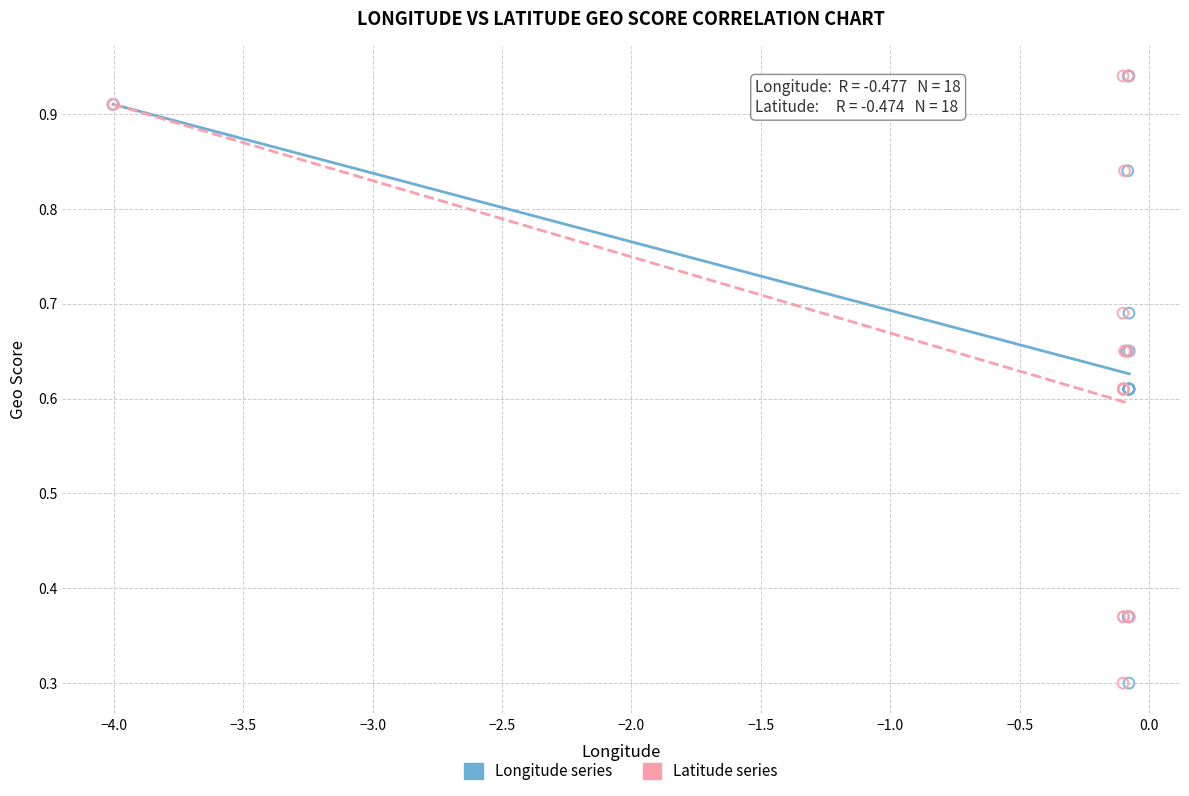

What are all the series names shown in the legend?

Longitude series, Latitude series